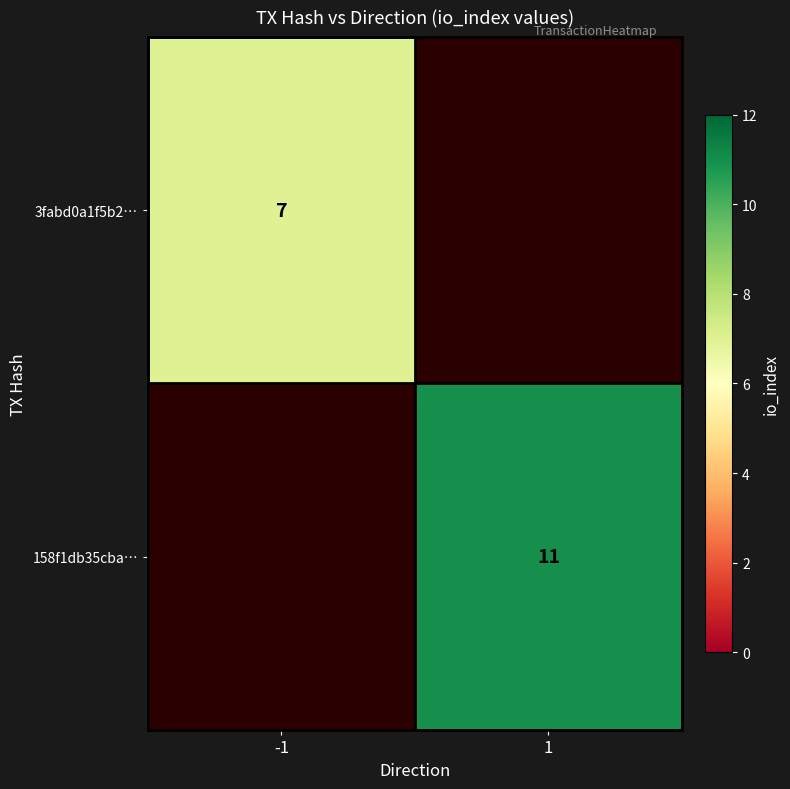

The value of 158f1db35cba… at 1 is 19. True or false?

False